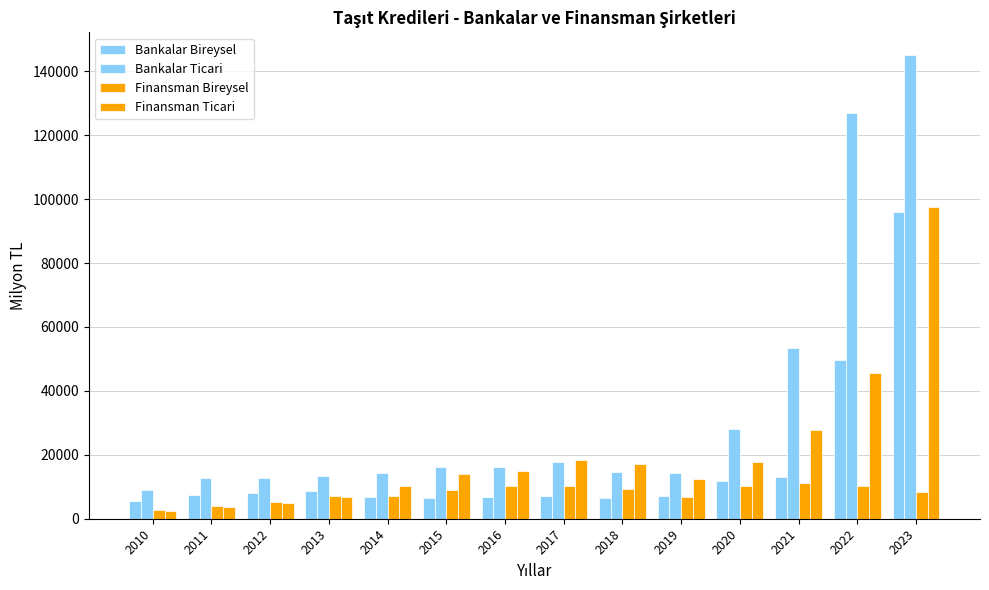

Which series has the largest total across all categories?

Bankalar Ticari